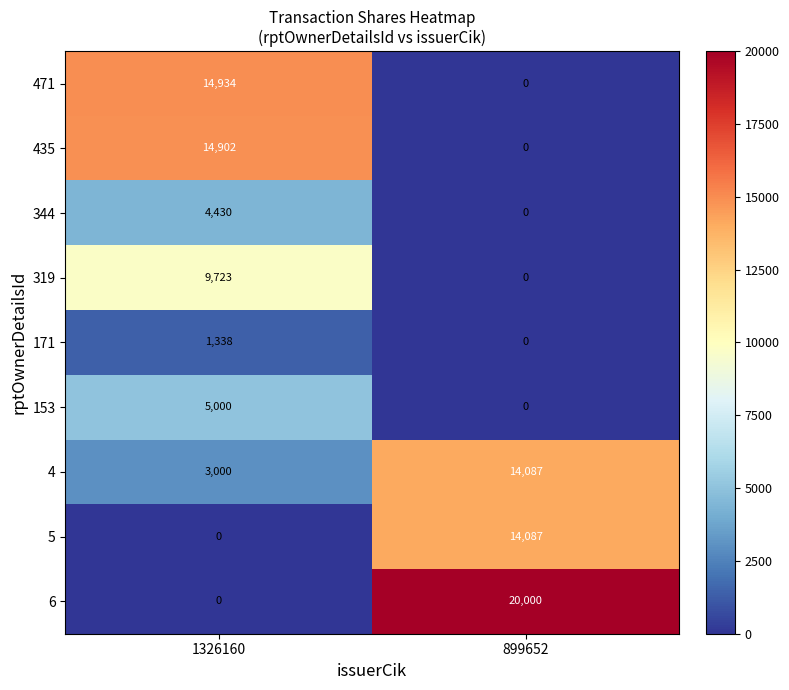

How many distinct data groups are displayed?

9